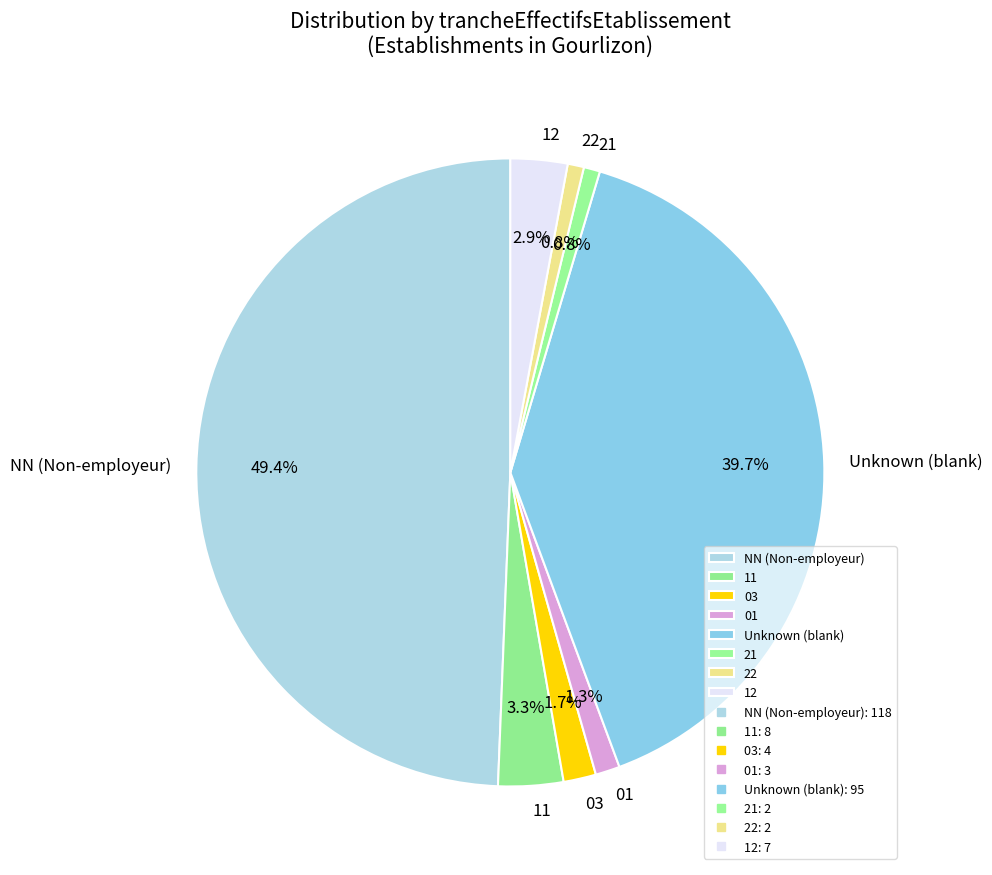

What is the ratio of the value at 03 to the value at 22?

2.0